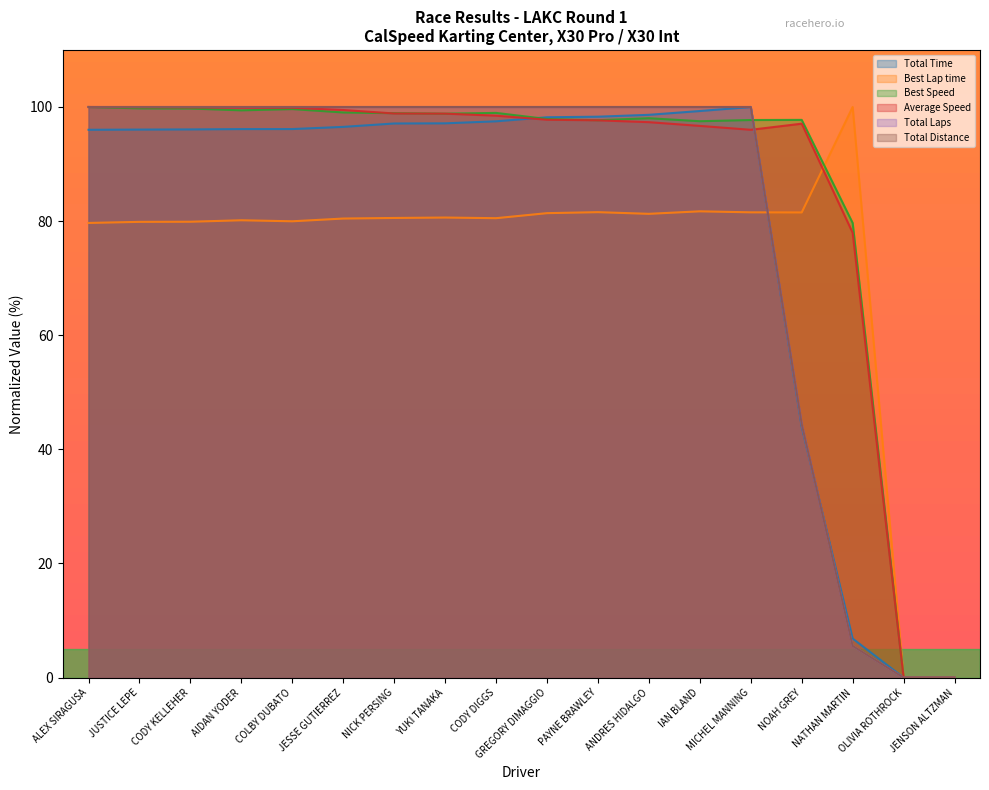

Which category has the lowest value in the Total Distance series?

OLIVIA ROTHROCK